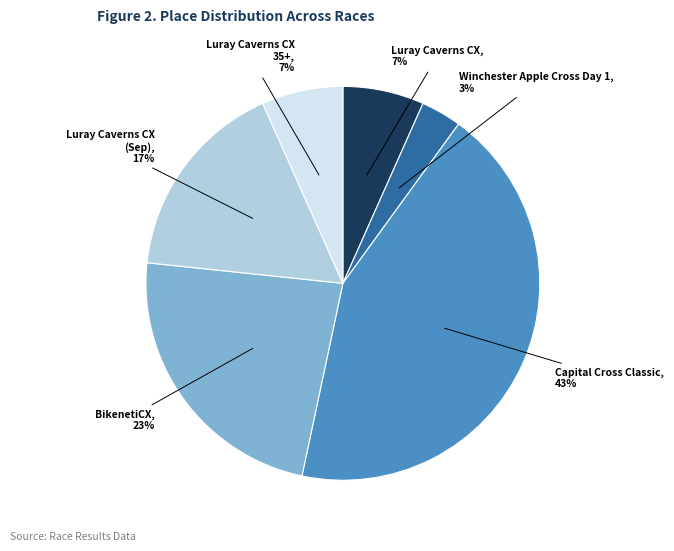

Is there a majority slice in this chart?

No